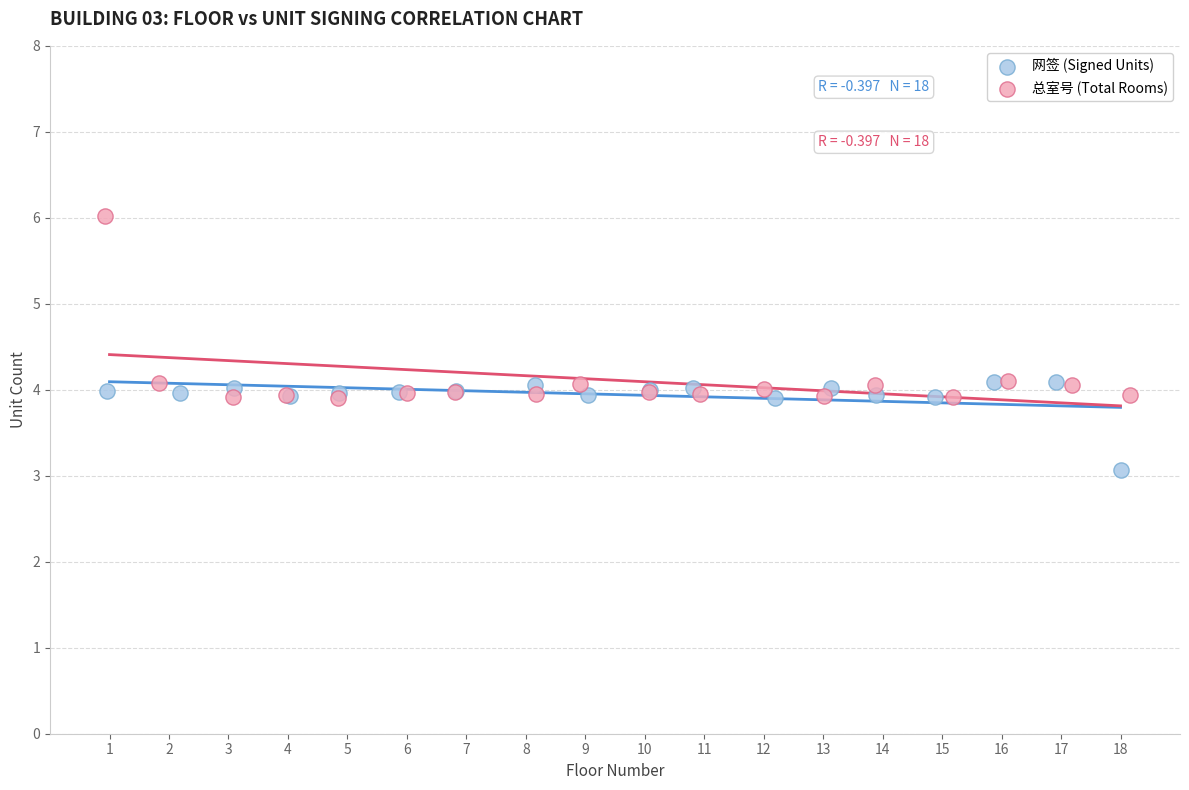

Which series reaches the minimum Y coordinate?

网签 (Signed Units)